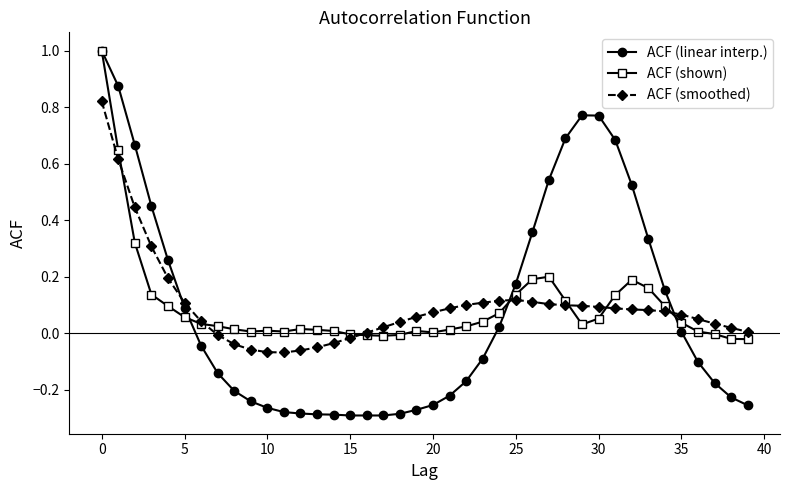

Which series ends up on top after the final intersection of ACF (linear interp.) and ACF (smoothed)?

ACF (smoothed)